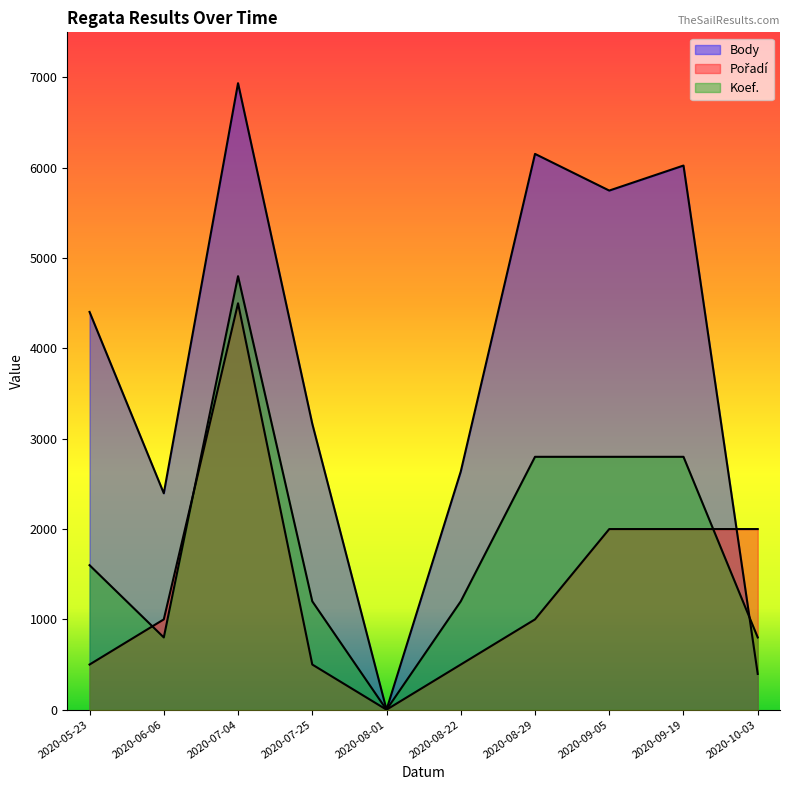

Which series has the largest total across all categories?

Body